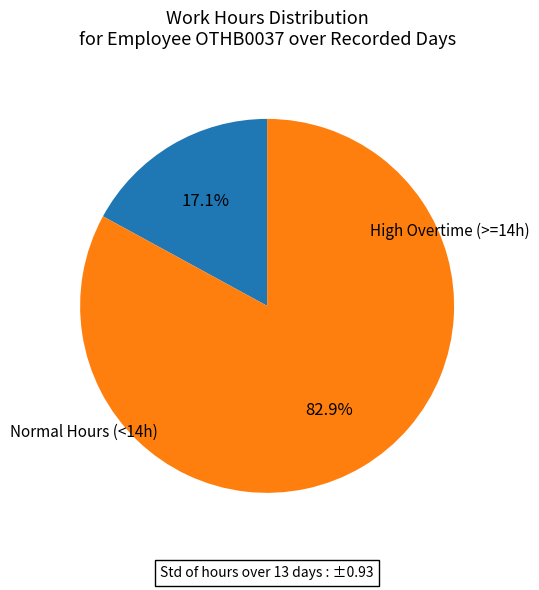

Count the number of slices in the pie.

2